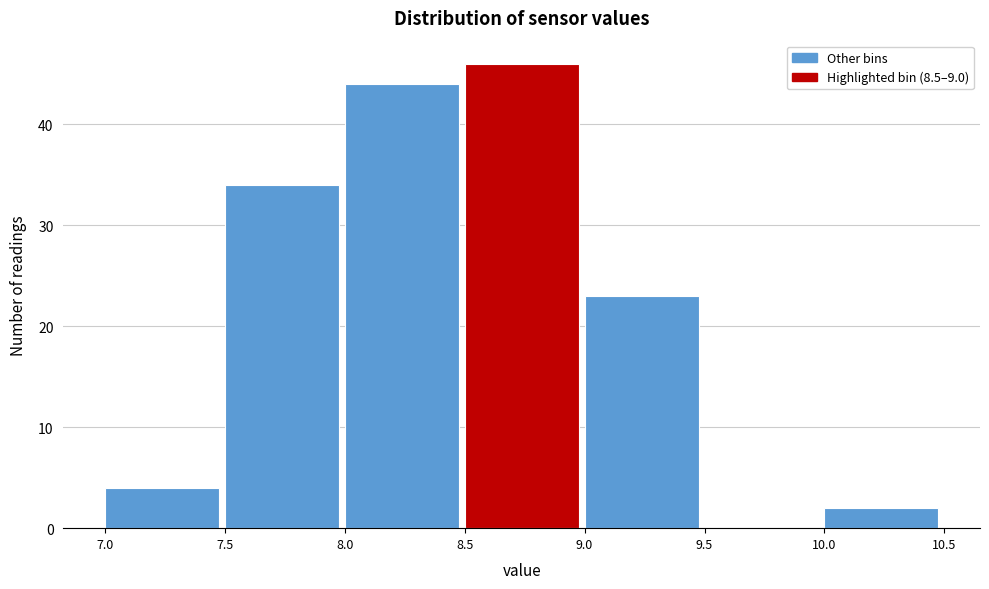

What is the height of the bar covering 9.0 to 9.5 on the x-axis? The values are not printed on the chart, so give them approximately, as read against the axis.

23